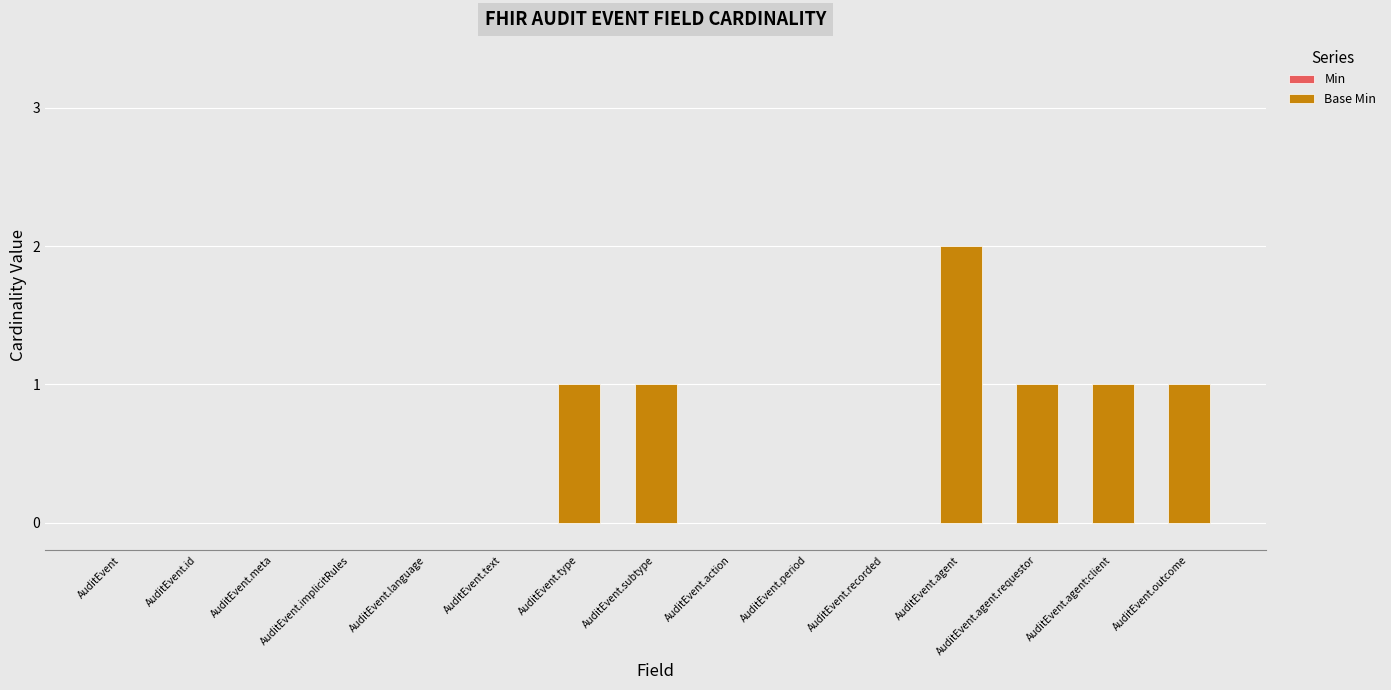

What is the change in value from AuditEvent to AuditEvent.subtype?

+1